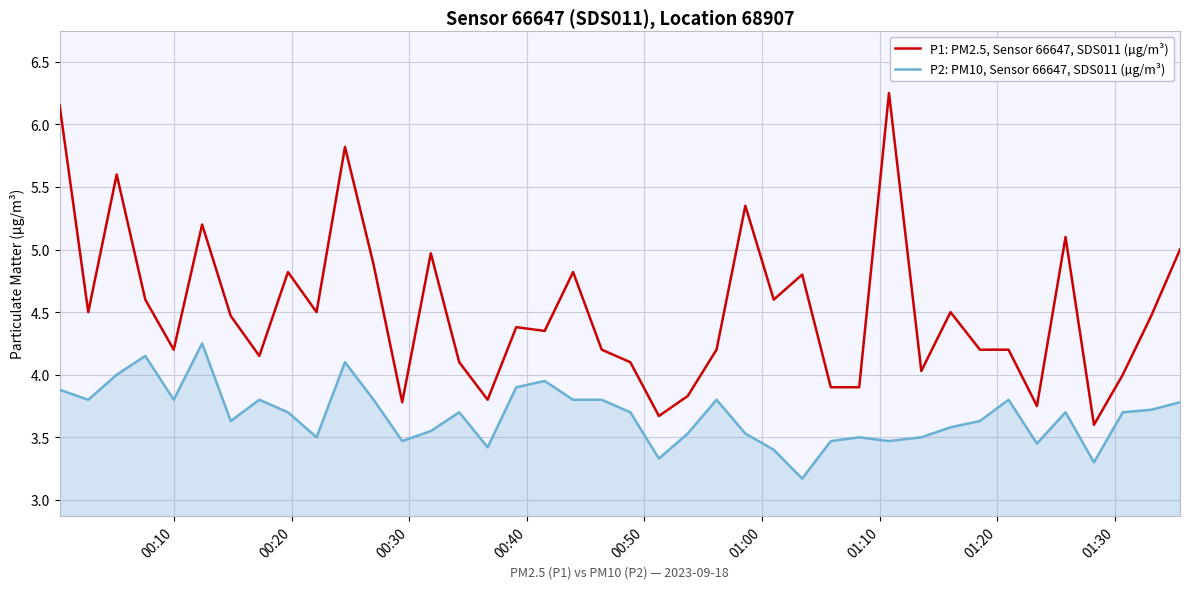

List the series in order of their peak value, lowest first.

P2: PM10, Sensor 66647, SDS011 (µg/m³), P1: PM2.5, Sensor 66647, SDS011 (µg/m³)